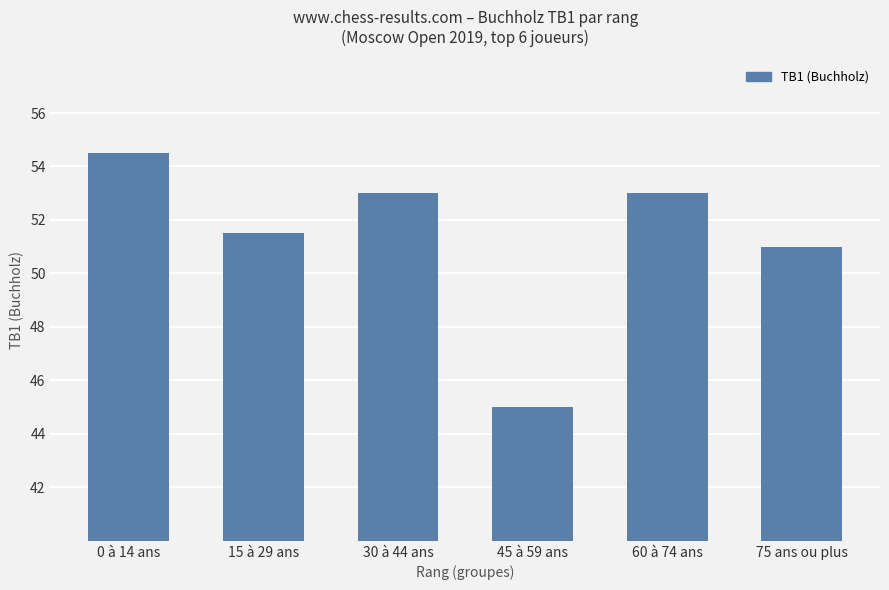

Approximately how many times larger is the value at 75 ans ou plus compared to 30 à 44 ans?

1.0